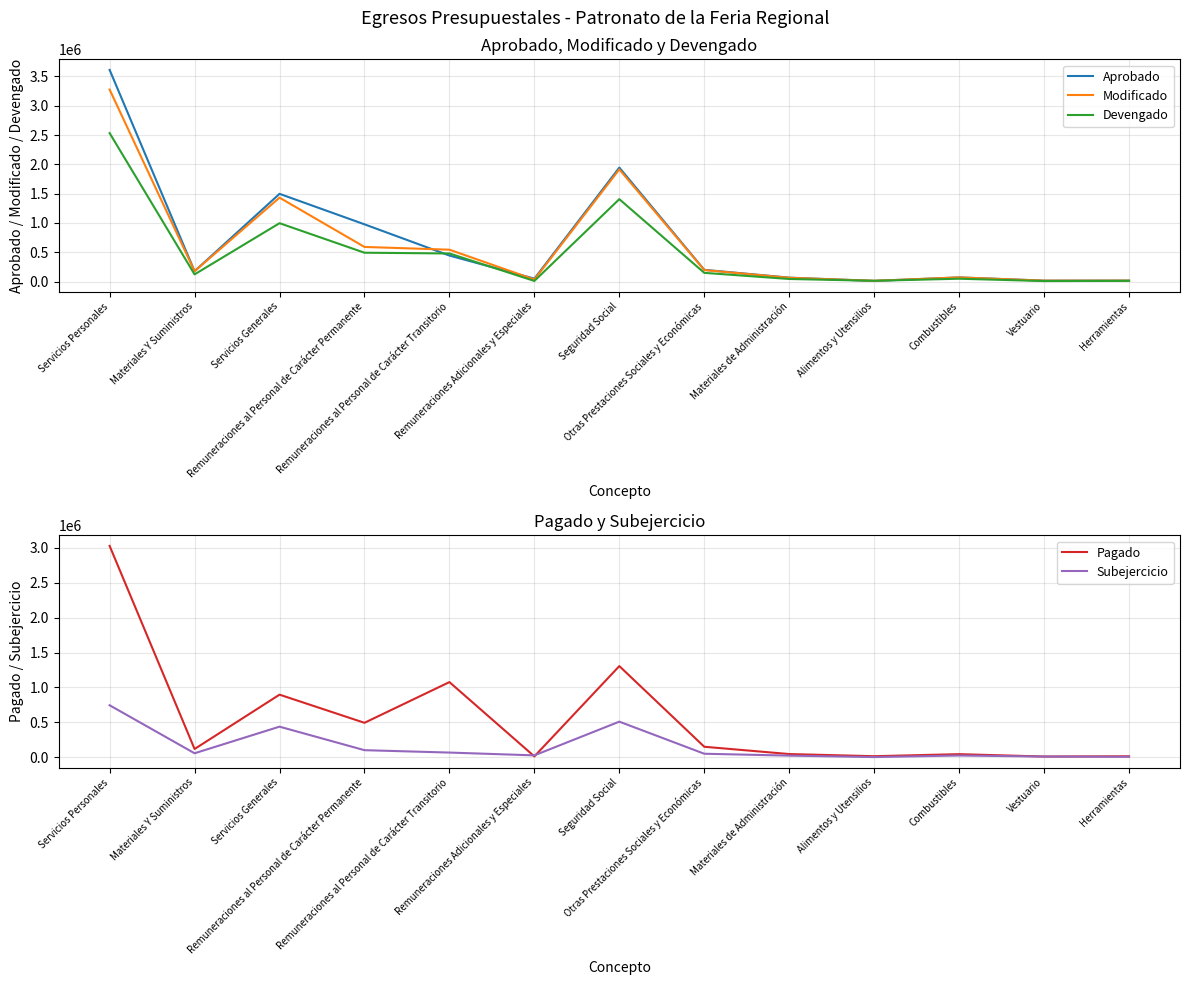

True or false: Modificado and Devengado intersect in this chart.

False